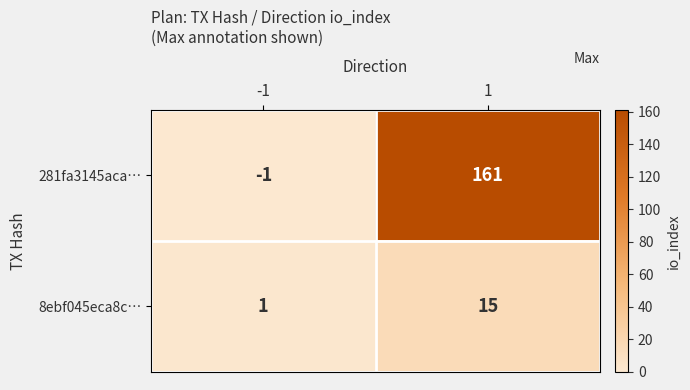

Which series has the largest total across all categories?

281fa3145aca…